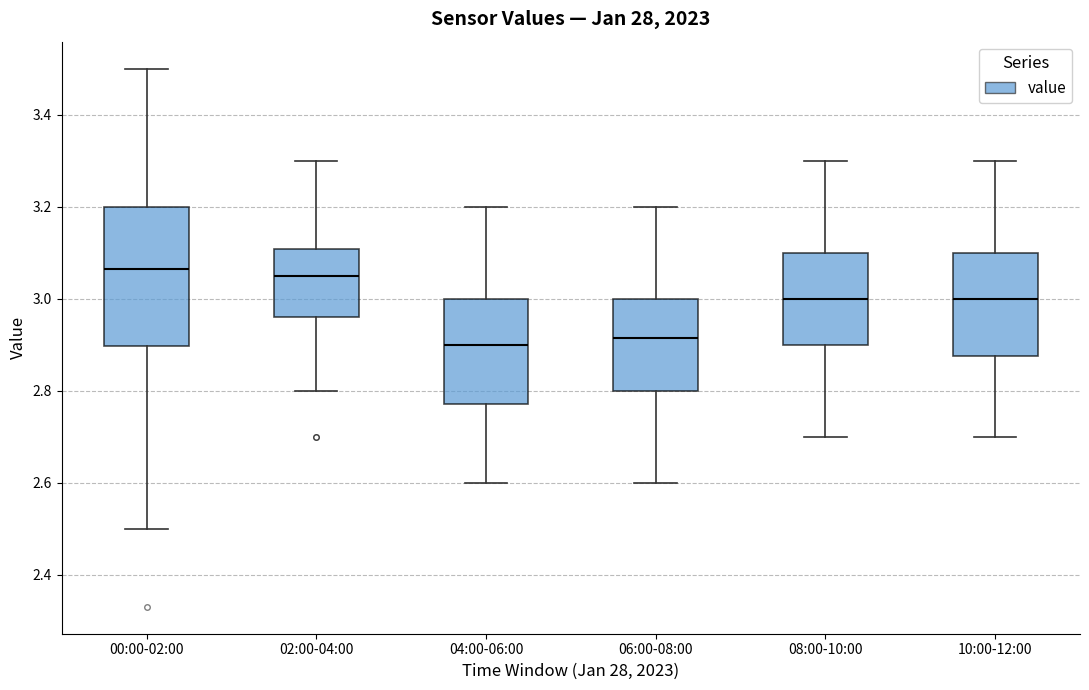

Reading left to right, read every box against the y-axis: the position of its median line, the range the box covers, and the ends of its whiskers. The values are not printed on the chart, so give them approximately, as read against the axis.

00:00-02:00: median 3.06, box 2.90 to 3.20, whiskers 2.50 to 3.50
02:00-04:00: median 3.06, box 2.96 to 3.10, whiskers 2.80 to 3.30
04:00-06:00: median 2.90, box 2.78 to 3.00, whiskers 2.60 to 3.20
06:00-08:00: median 2.92, box 2.80 to 3.00, whiskers 2.60 to 3.20
08:00-10:00: median 3.00, box 2.90 to 3.10, whiskers 2.70 to 3.30
10:00-12:00: median 3.00, box 2.88 to 3.10, whiskers 2.70 to 3.30